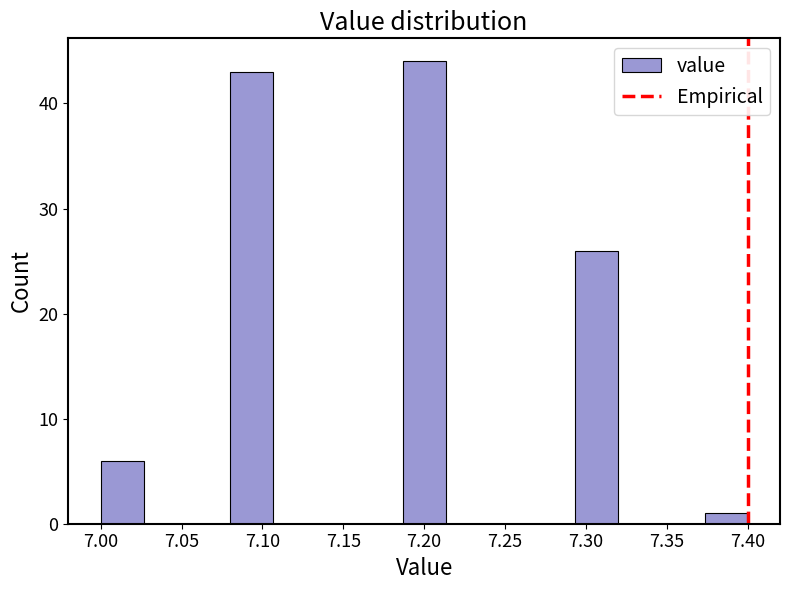

Over which range of the x-axis is the bar tallest?

7.185 to 7.215